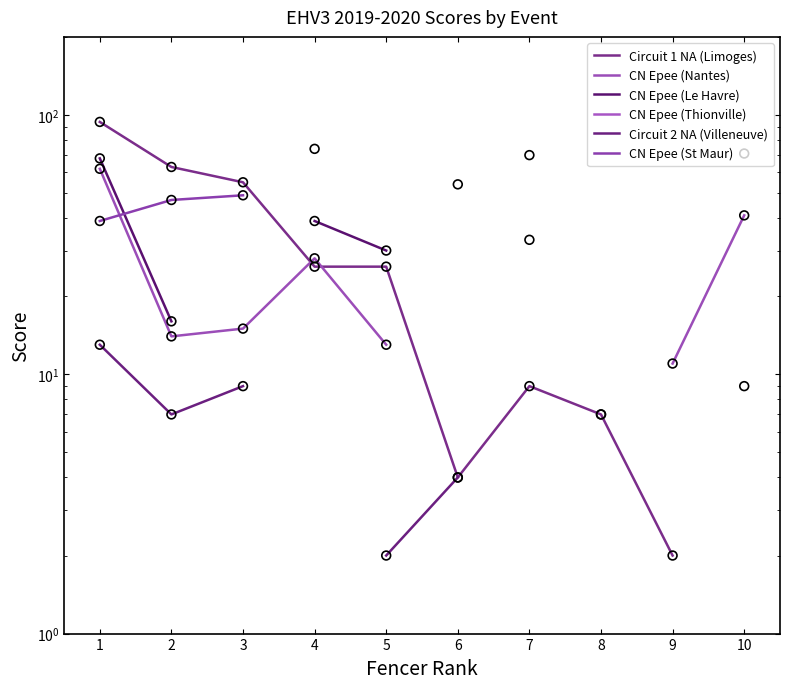

Is the value of CN Epee (St Maur) at 6 greater than the value of CN Epee (Nantes) at 7?

Yes